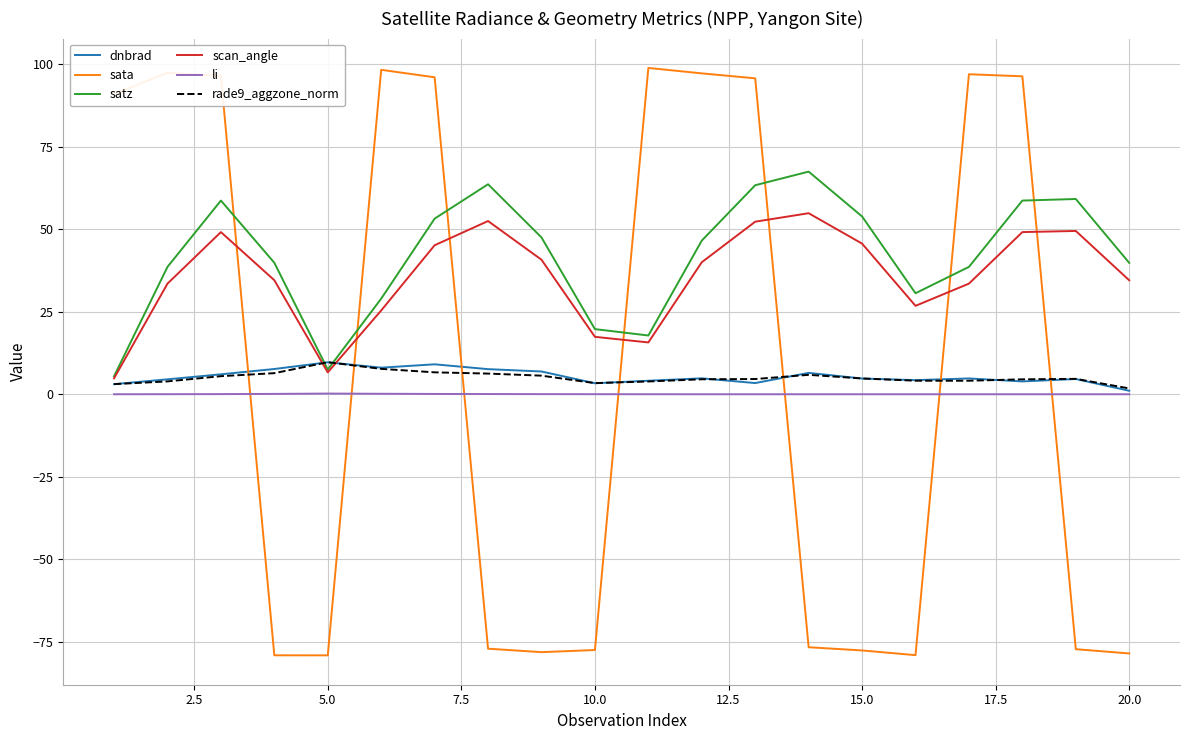

What is the sum of all dnbrad values?

108.1